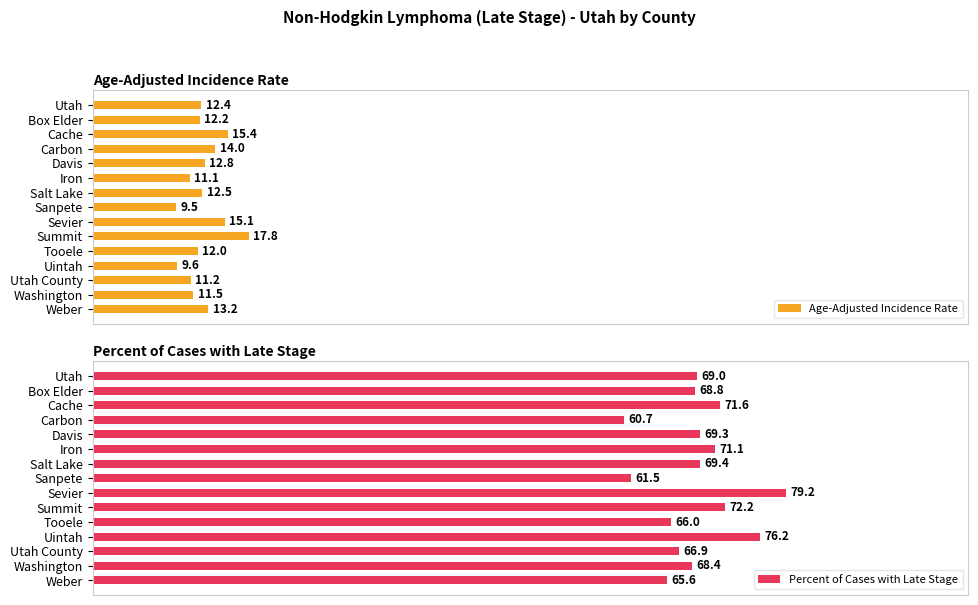

Which series has the widest spread of values?

Percent of Cases with Late Stage